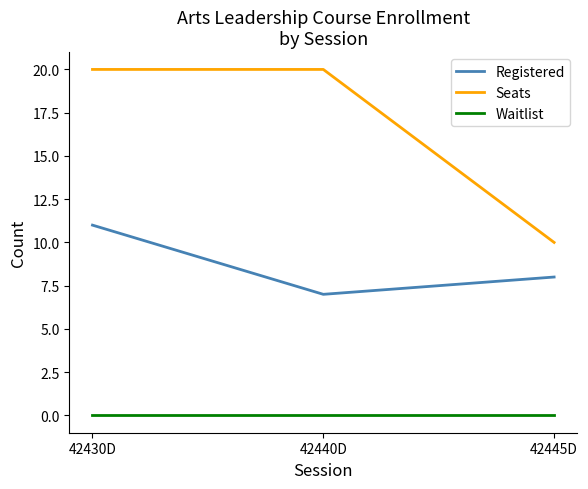

Which series has the widest spread of values?

Seats